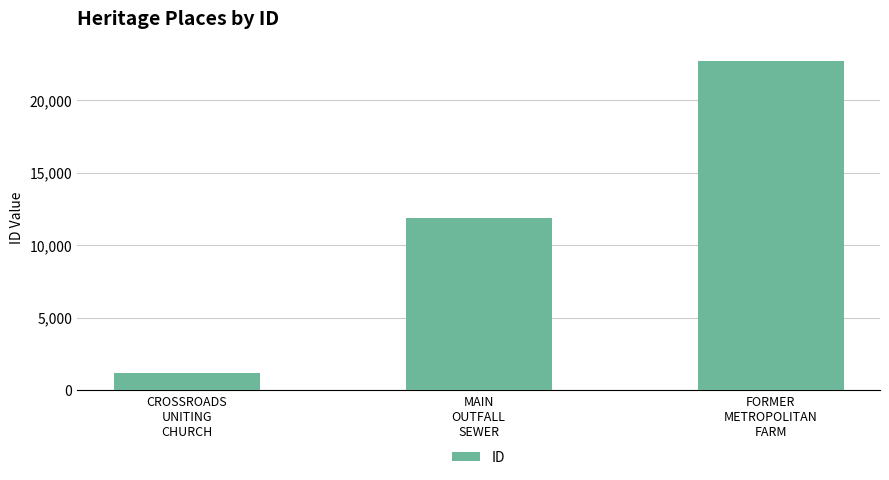

What is the sum of all values?

35806